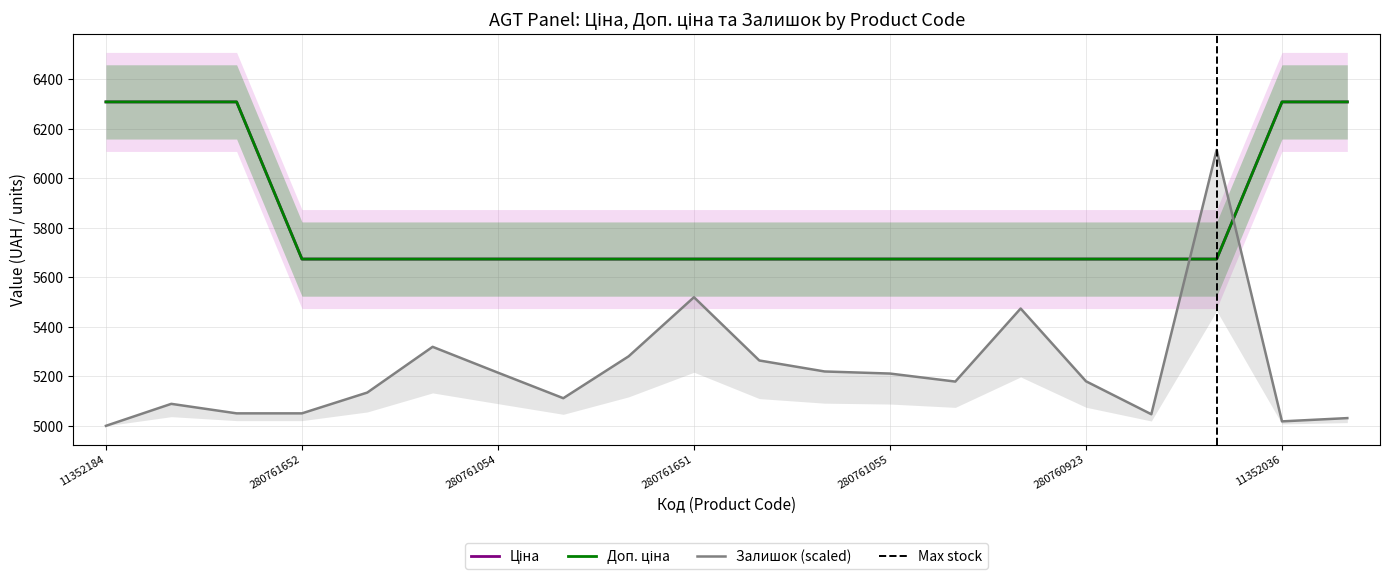

List the labels in order of Залишок value, largest first.

275990524, 280761651, 280761030, 280761056, 280761857, 280761650, 280761219, 280761054, 280761055, 280760923, 280761052, 280761644, 280762039, 11352182, 11352151, 280761652, 280760486, 11352034, 11352036, 11352184